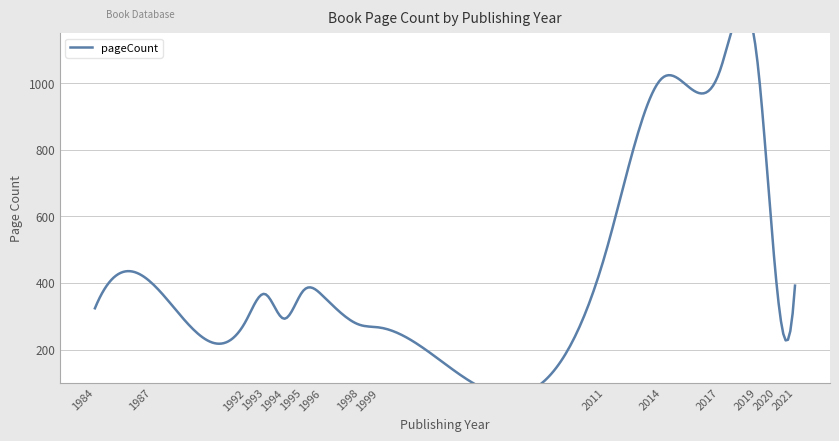

What is the maximum value shown in the chart?

1072